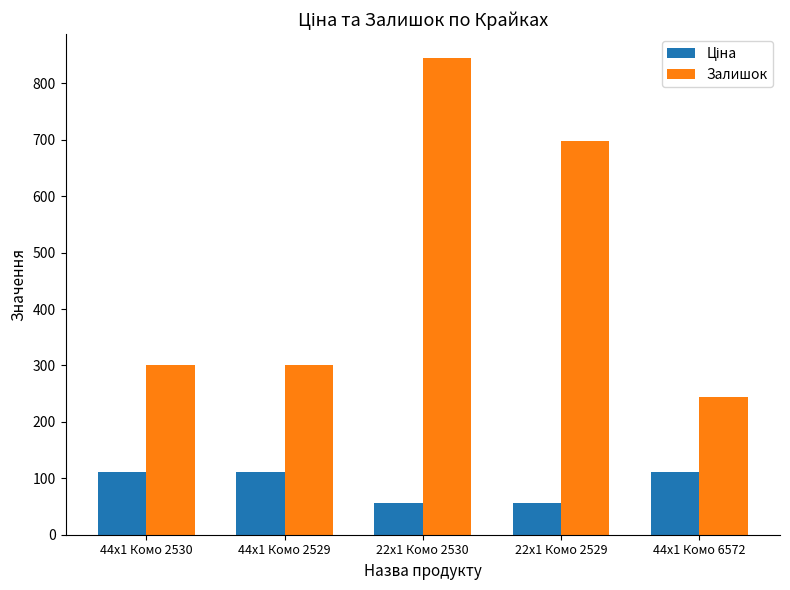

What is the total value across all series at 22x1 Комо 2530?

900.9